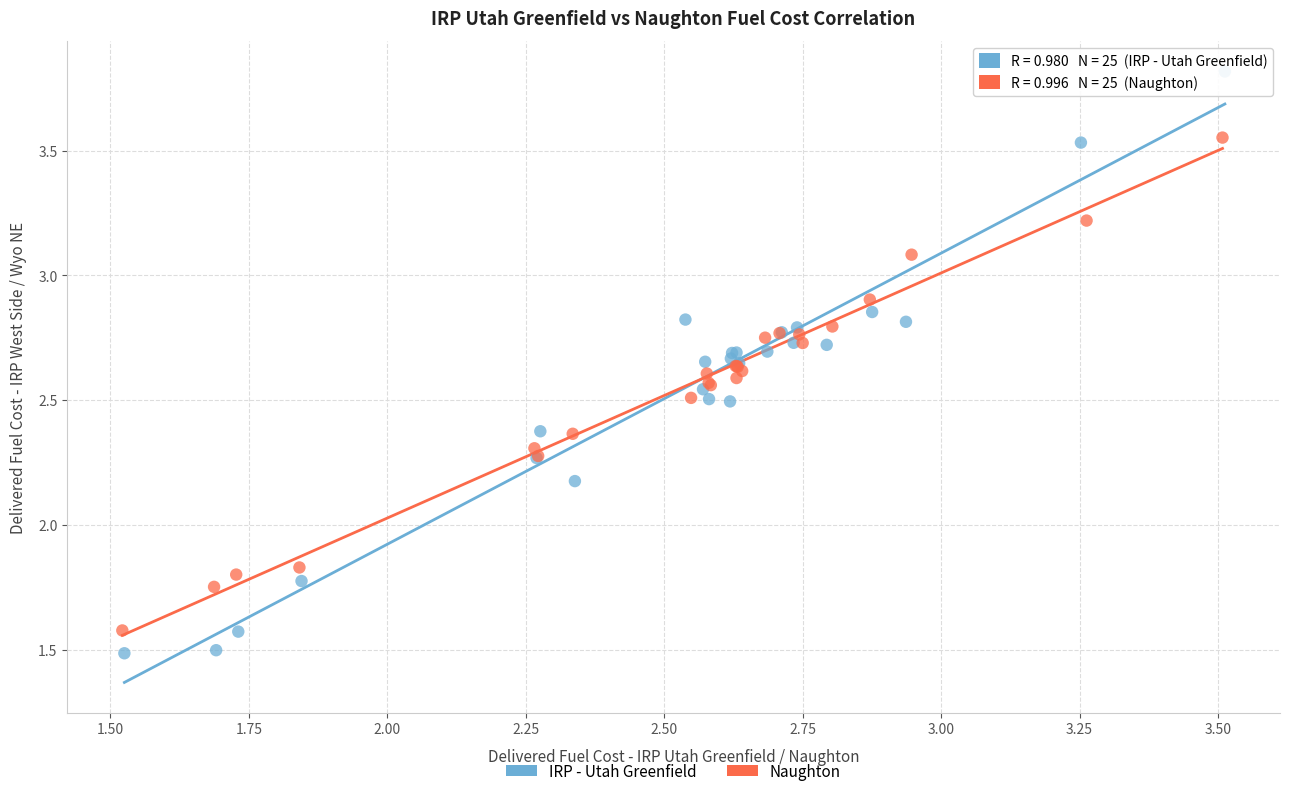

Which series reaches the maximum Y coordinate?

IRP - Utah Greenfield